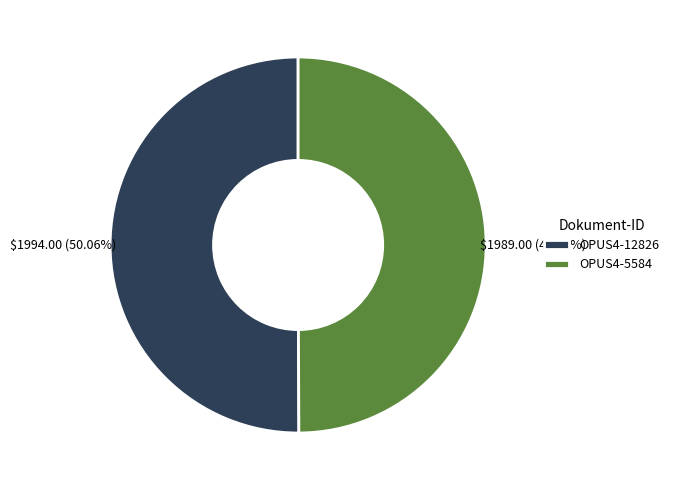

Is the sum of OPUS4-12826 and OPUS4-5584 greater than half?

Yes